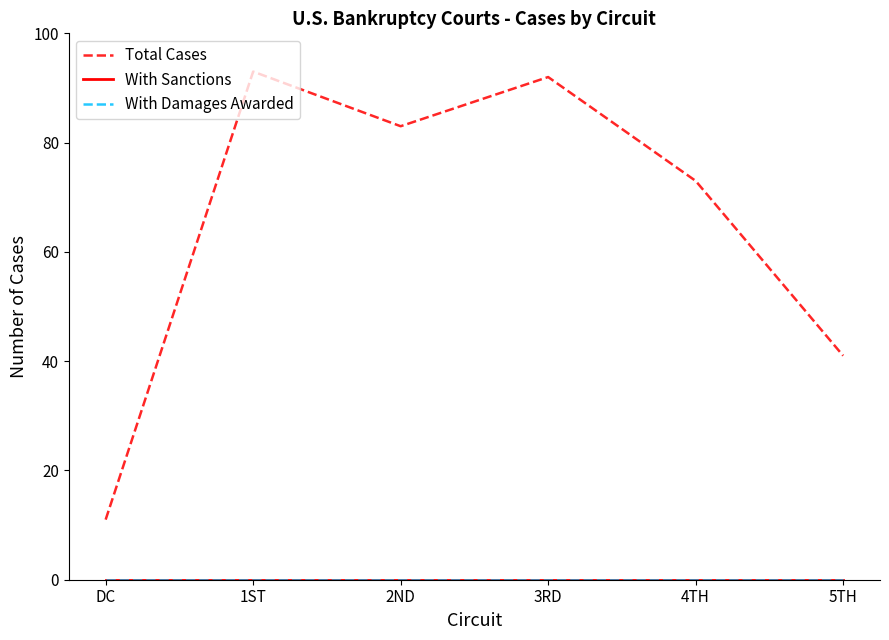

Does the chart display data point markers on the line(s)?

No